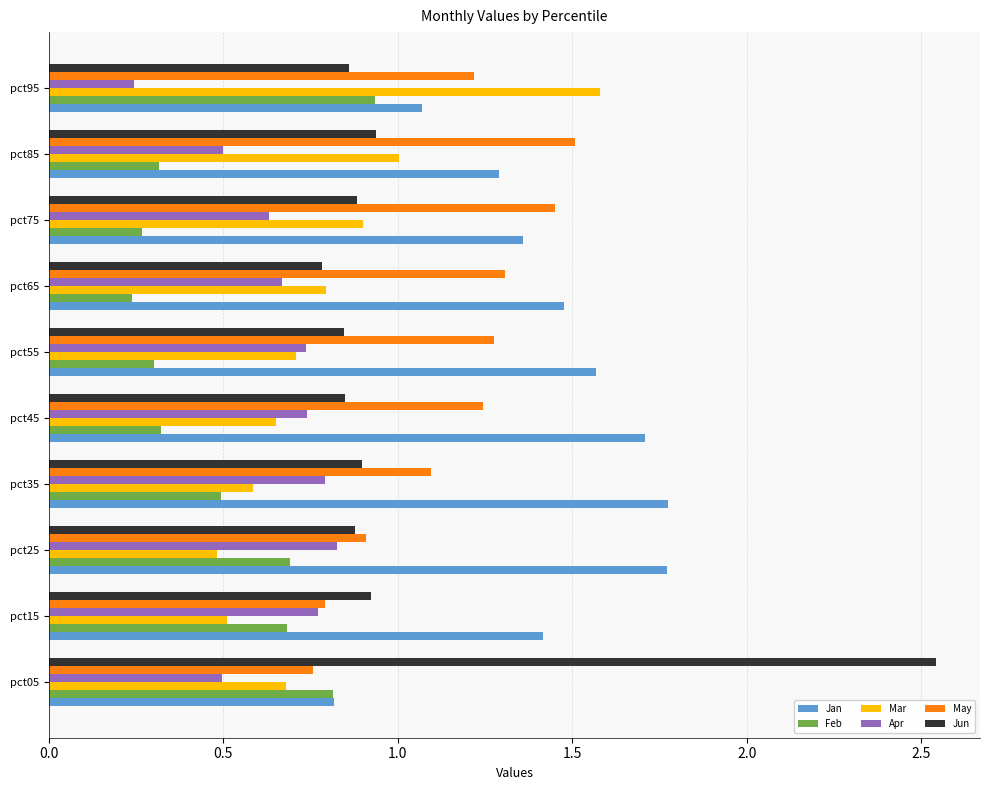

Is it true that Jun equals 1.3 at pct85?

False